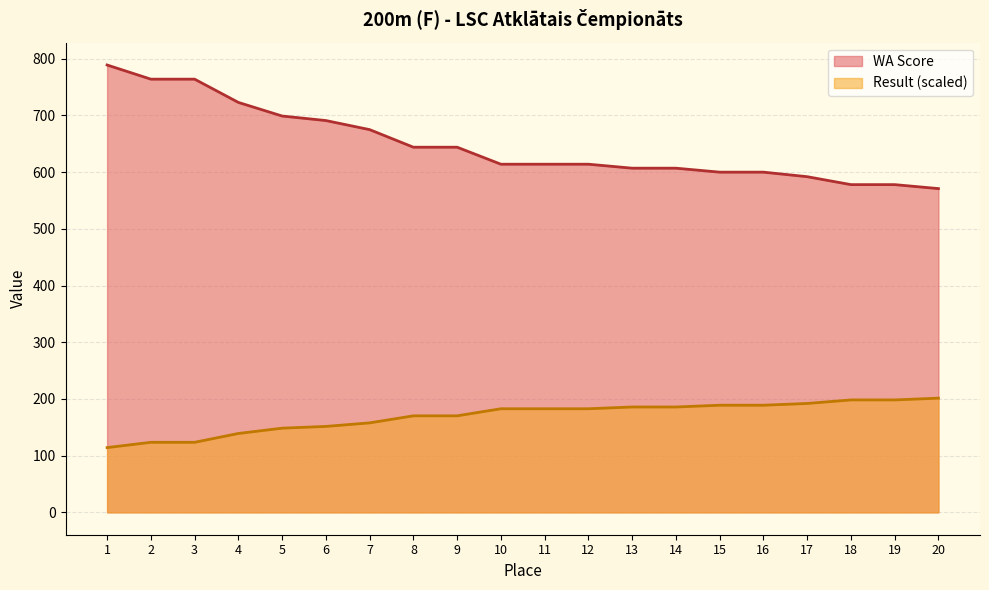

What is the total value across all series at 10?

796.7